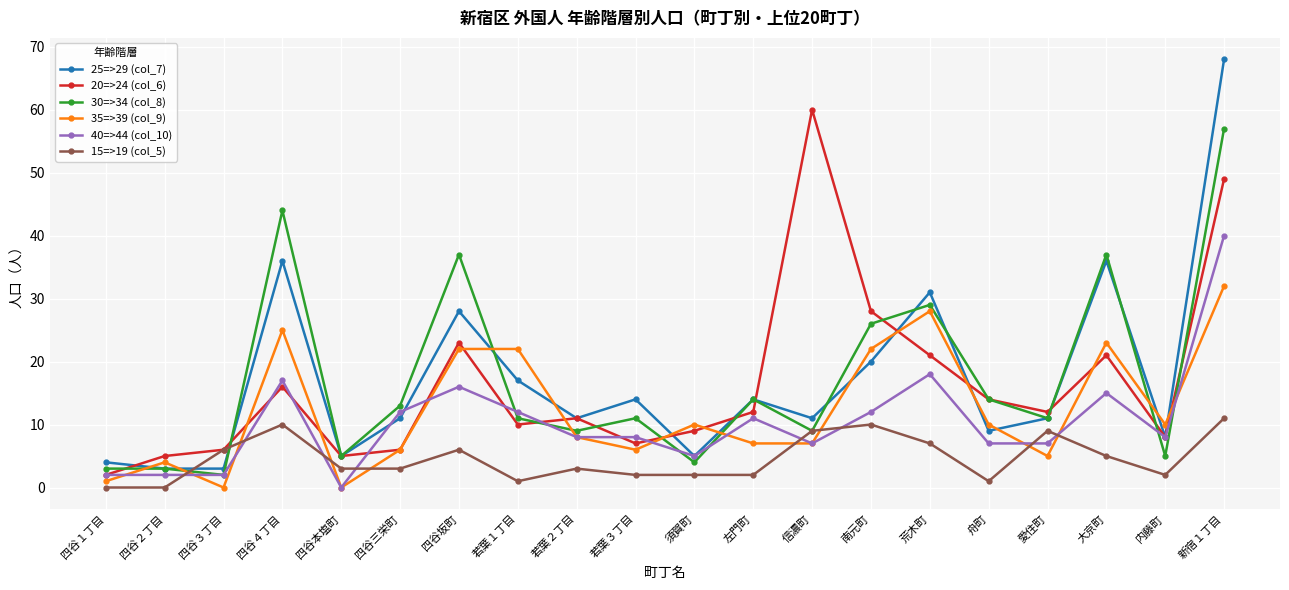

At which category does 15=>19 (col_5) reach its first local peak?

四谷４丁目